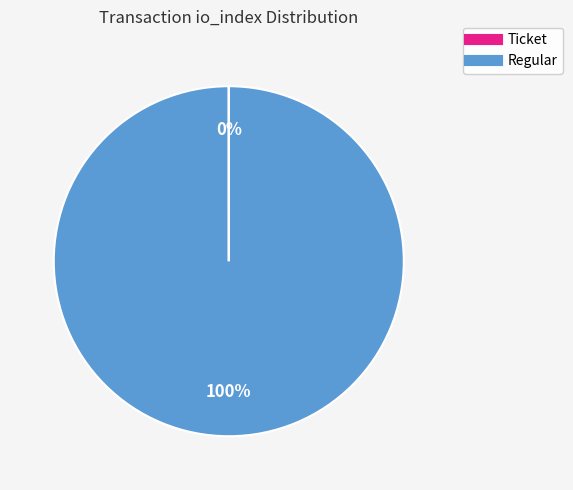

To the nearest percent, what portion does Regular represent?

100%